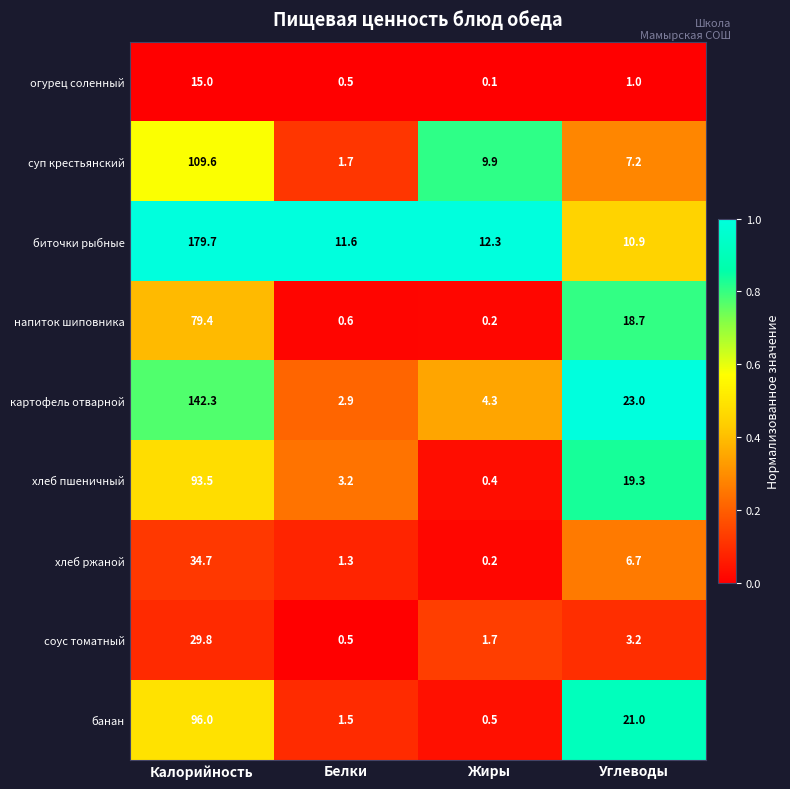

Read the соус томатный value at Жиры.

1.7